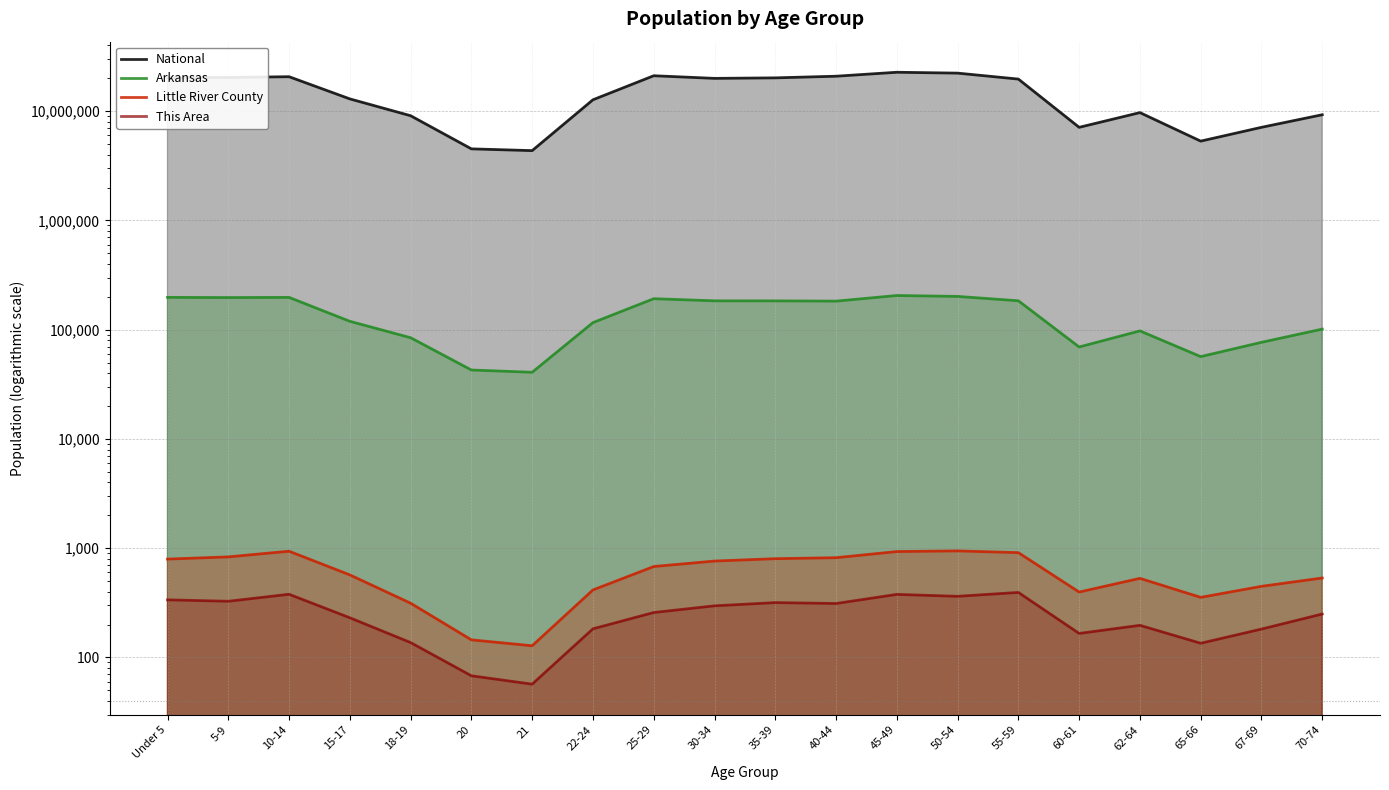

What is the average value of the This Area series?

248